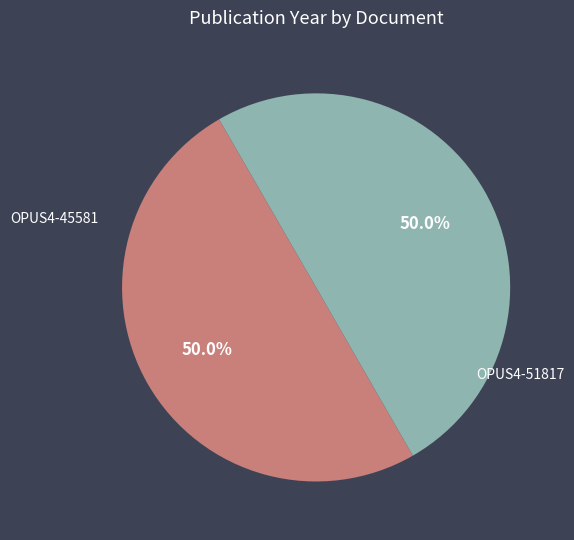

Is it true that OPUS4-45581 is 42% of the pie?

False